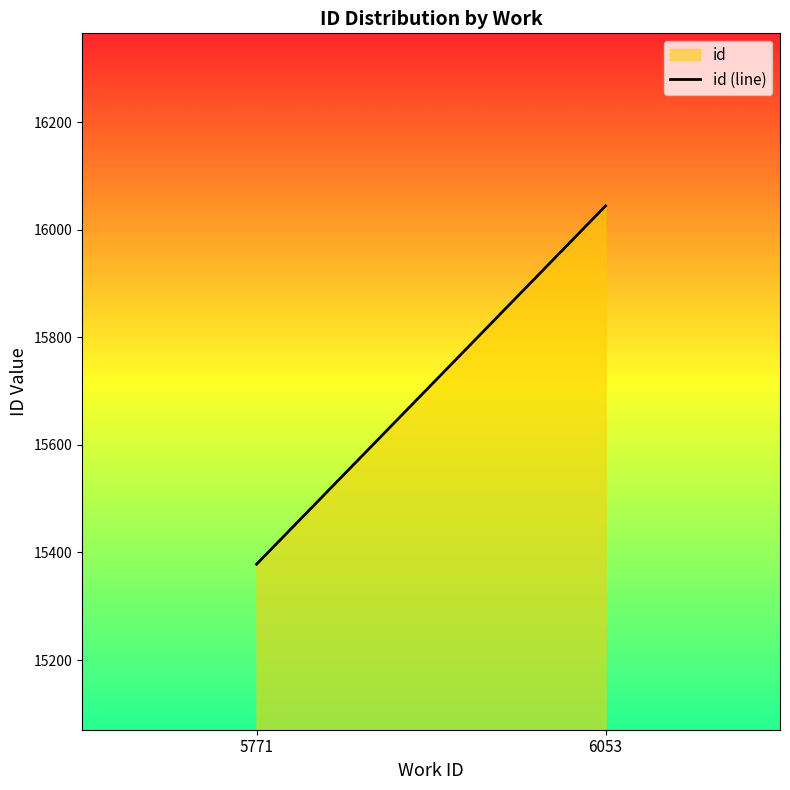

List the labels in order of value, largest first.

6053, 5771